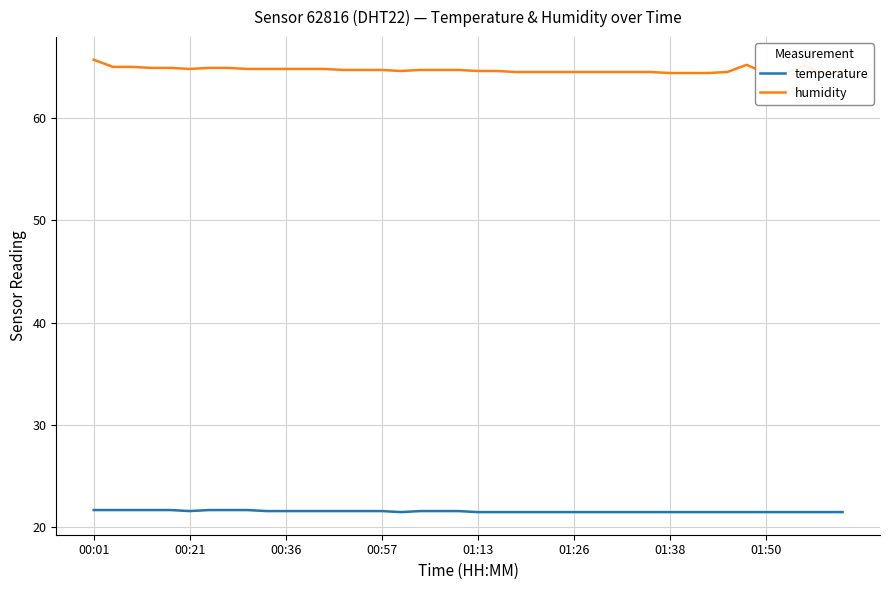

Between 23 and 28, which series saw the biggest shift?

temperature